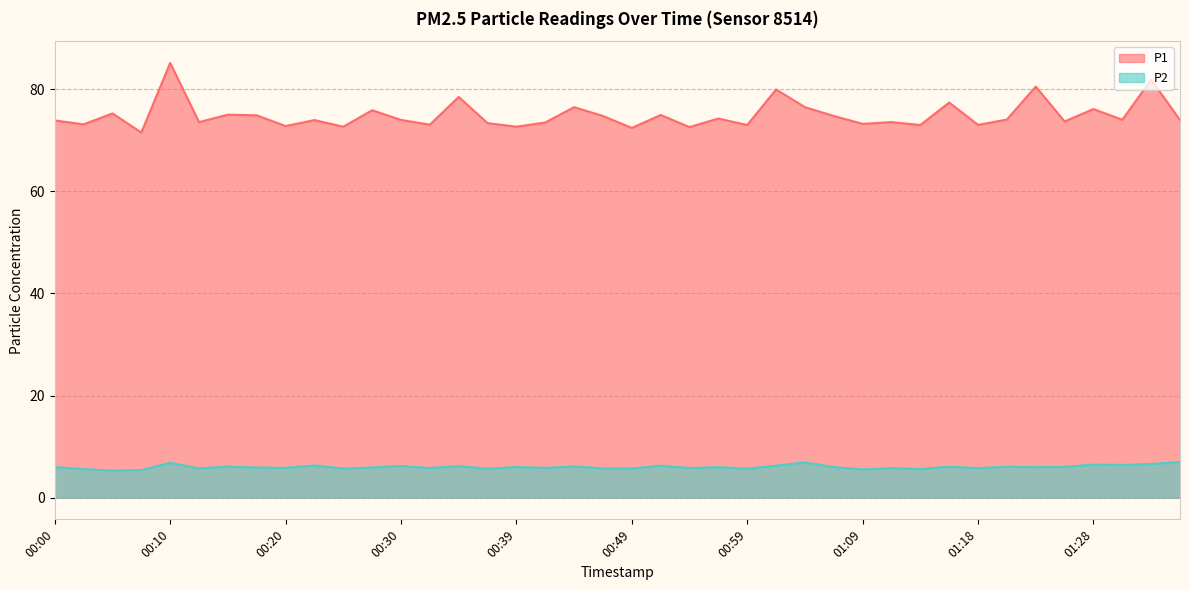

The P2 series shows 5.8 at 00:42. True or false?

True